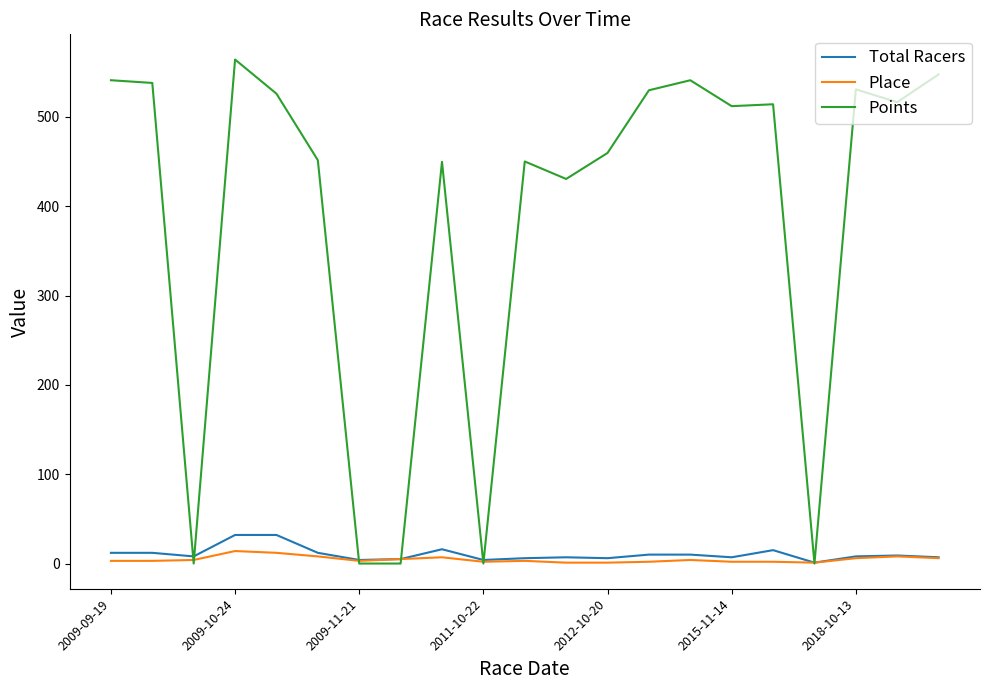

What are all the series names shown in the legend?

Total Racers, Place, Points